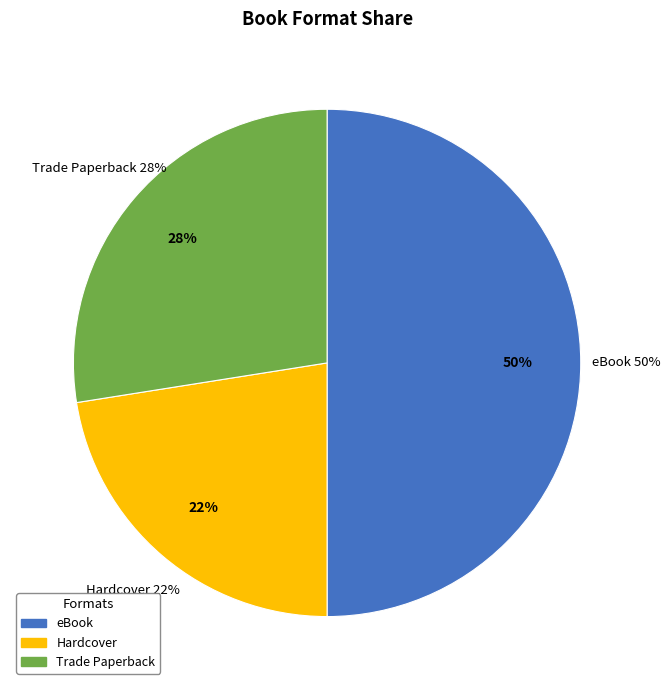

Between Hardcover and eBook, which is larger?

eBook